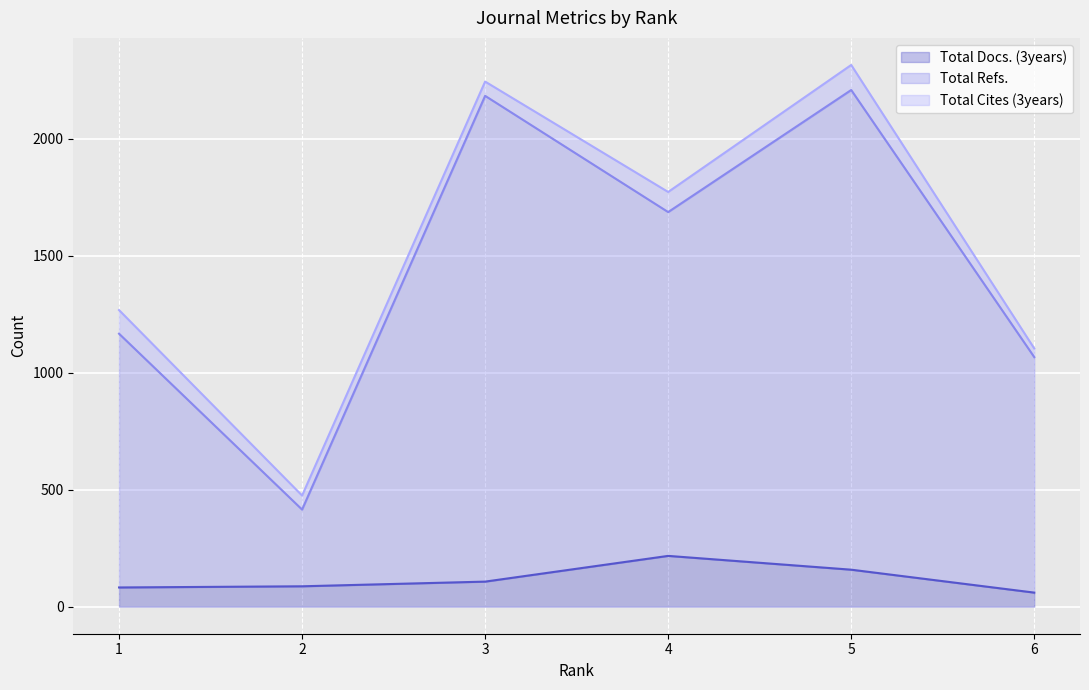

True or false: Total Docs. (3years) has a value of 144 at 2.

False